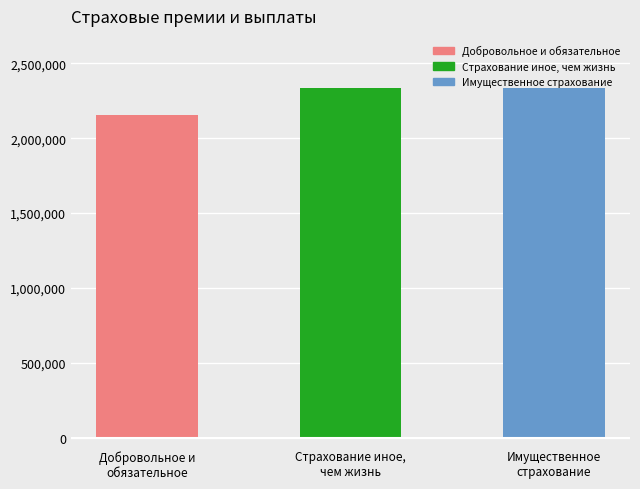

Which label corresponds to the smallest value in the chart?

Добровольное и
обязательное